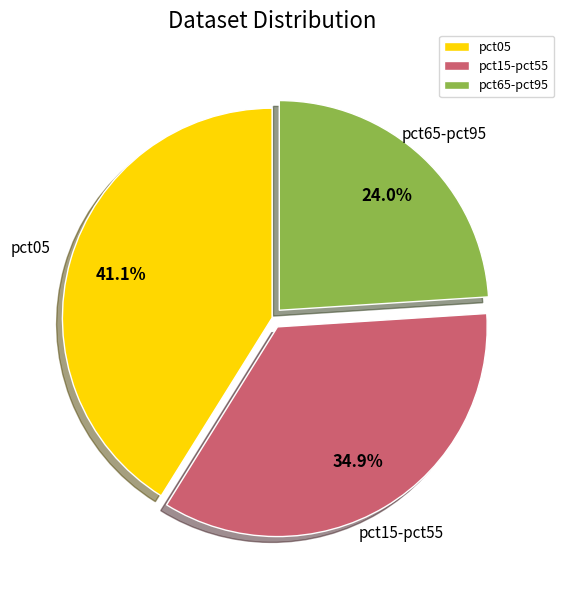

Combined, do pct15-pct55 and pct65-pct95 account for over 50%?

Yes